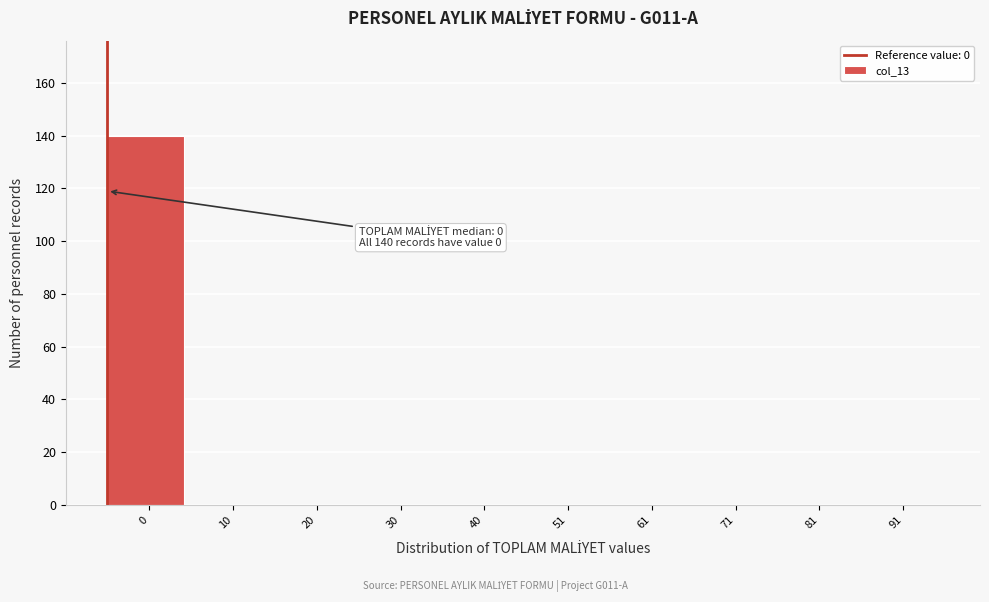

Reading left to right, extract all data points from this chart.

0=140	10=0	20=0	30=0	40=0	51=0	61=0	71=0	81=0	91=0